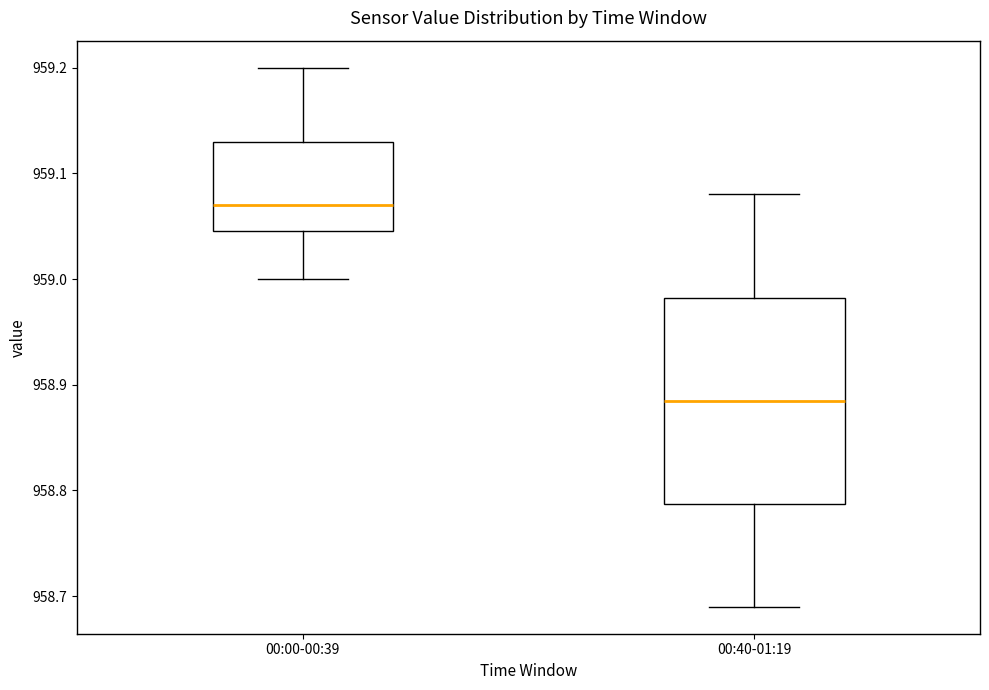

Reading left to right, transcribe this box plot: for each box, give where its median line is, the range the box spans, and where its two whiskers end, as read against the y-axis. The values are not printed on the chart, so give them approximately, as read against the axis.

00:00-00:39: median 959.07, box 959.05 to 959.13, whiskers 959.00 to 959.20
00:40-01:19: median 958.89, box 958.79 to 958.98, whiskers 958.69 to 959.08